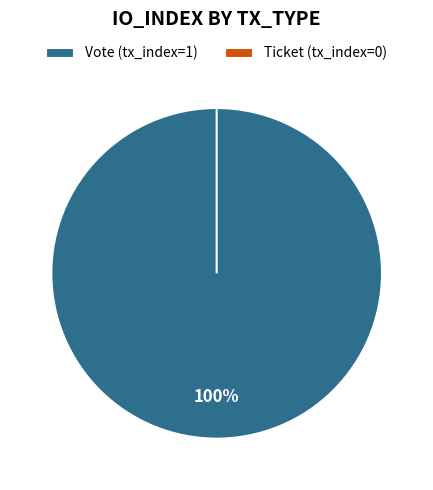

Is there a majority slice in this chart?

Yes